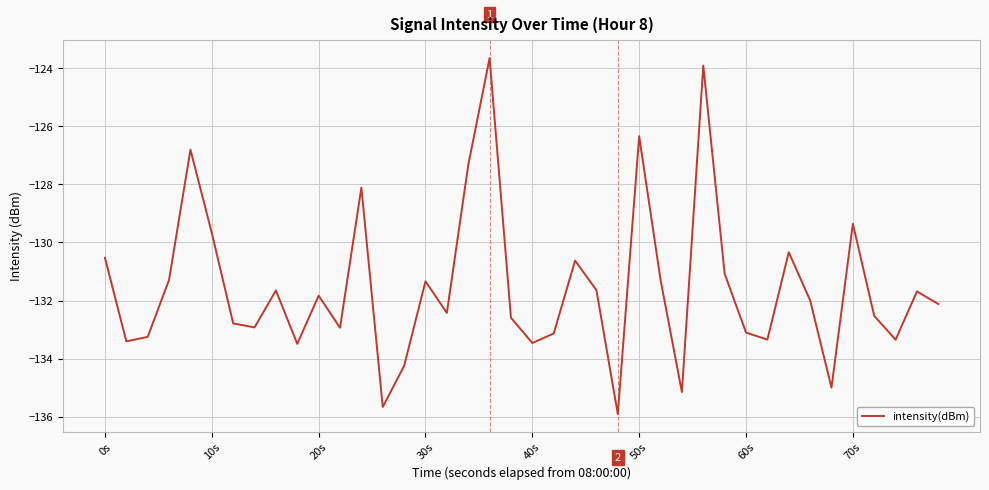

What is the difference between the maximum and minimum values?

12.3